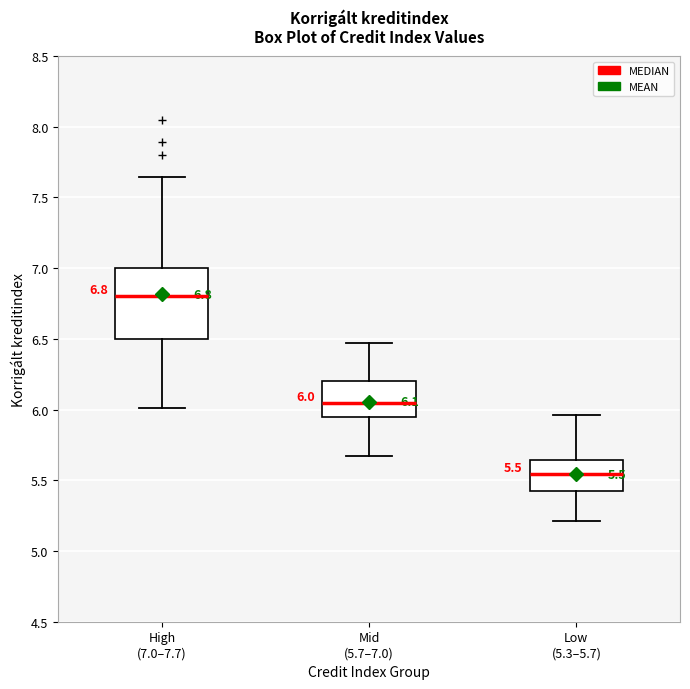

Comparing the boxes themselves (not the whiskers), which one is the tallest?

High (7.0–7.7)